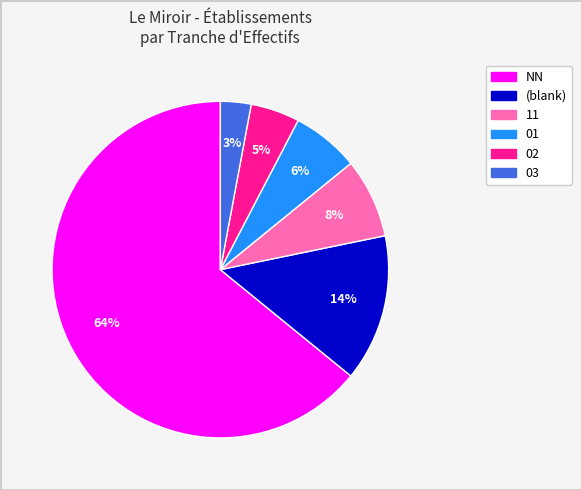

To the nearest percent, what is the average slice percentage?

17%